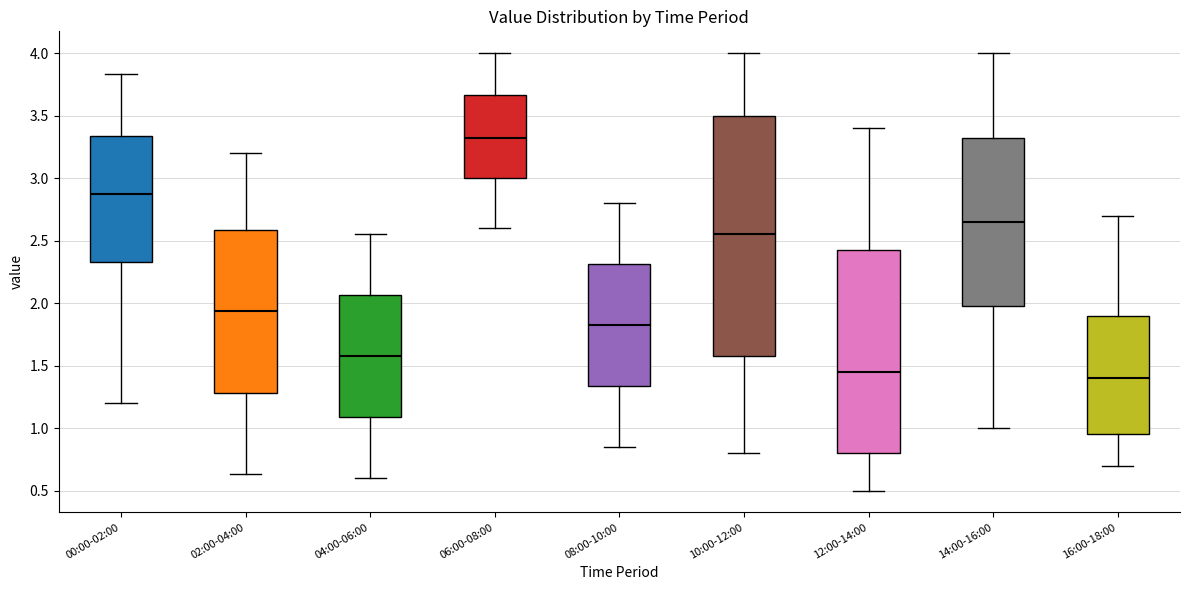

Reading left to right, transcribe this box plot: for each box, give where its median line is, the range the box spans, and where its two whiskers end, as read against the y-axis. The values are not printed on the chart, so give them approximately, as read against the axis.

00:00-02:00: median 2.85, box 2.35 to 3.35, whiskers 1.20 to 3.85
02:00-04:00: median 1.95, box 1.30 to 2.60, whiskers 0.65 to 3.20
04:00-06:00: median 1.60, box 1.10 to 2.05, whiskers 0.60 to 2.55
06:00-08:00: median 3.35, box 3.00 to 3.65, whiskers 2.60 to 4.00
08:00-10:00: median 1.85, box 1.35 to 2.30, whiskers 0.85 to 2.80
10:00-12:00: median 2.55, box 1.60 to 3.50, whiskers 0.80 to 4.00
12:00-14:00: median 1.45, box 0.80 to 2.45, whiskers 0.50 to 3.40
14:00-16:00: median 2.65, box 2.00 to 3.35, whiskers 1.00 to 4.00
16:00-18:00: median 1.40, box 0.95 to 1.90, whiskers 0.70 to 2.70